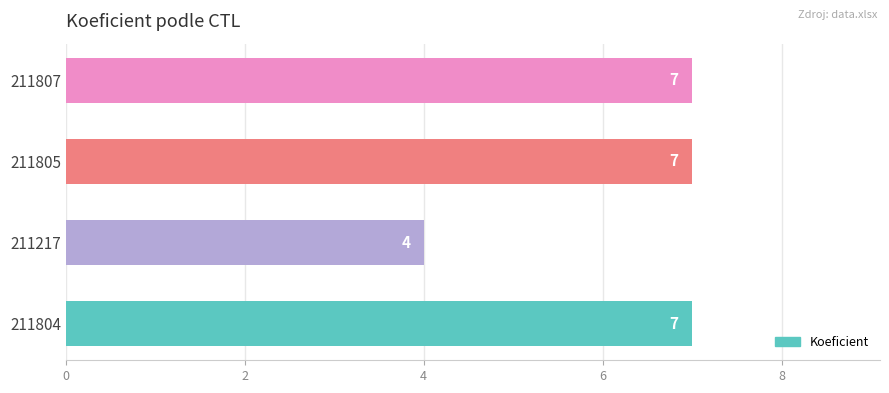

The chart shows a value of 7 at 211804. True or false?

True